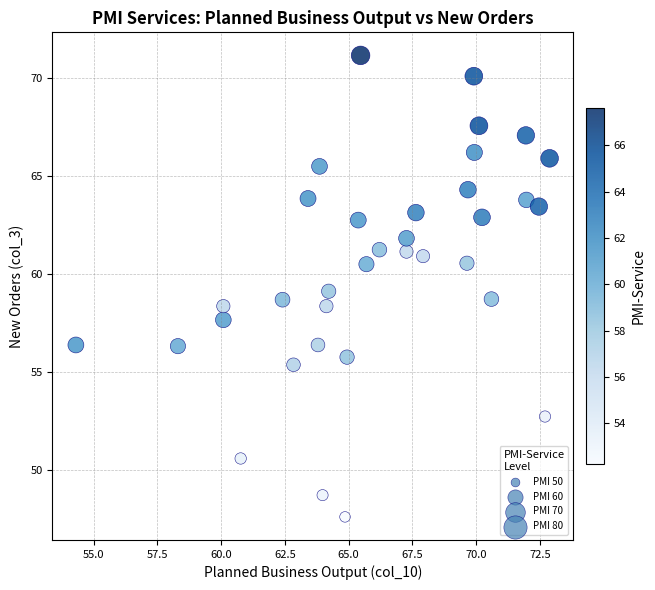

What is the range of X values (max minus min)?

18.6